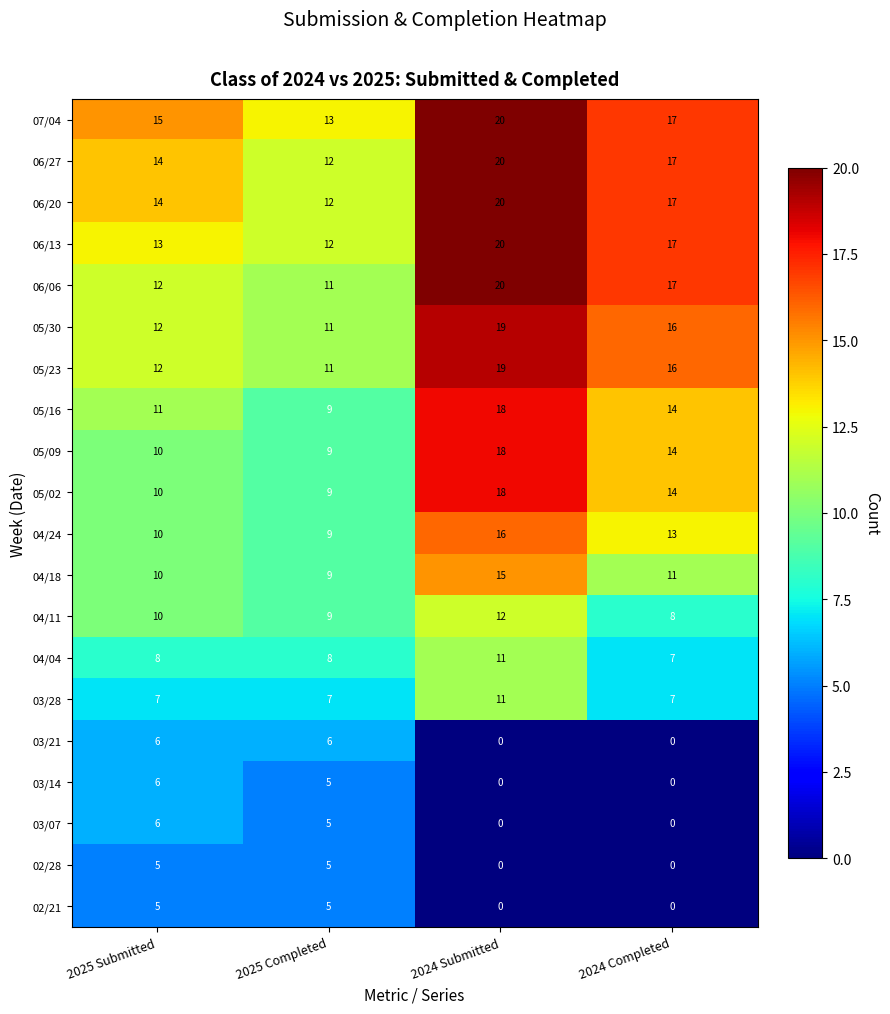

What is the spread (max minus min) of values at 2025 Submitted?

10